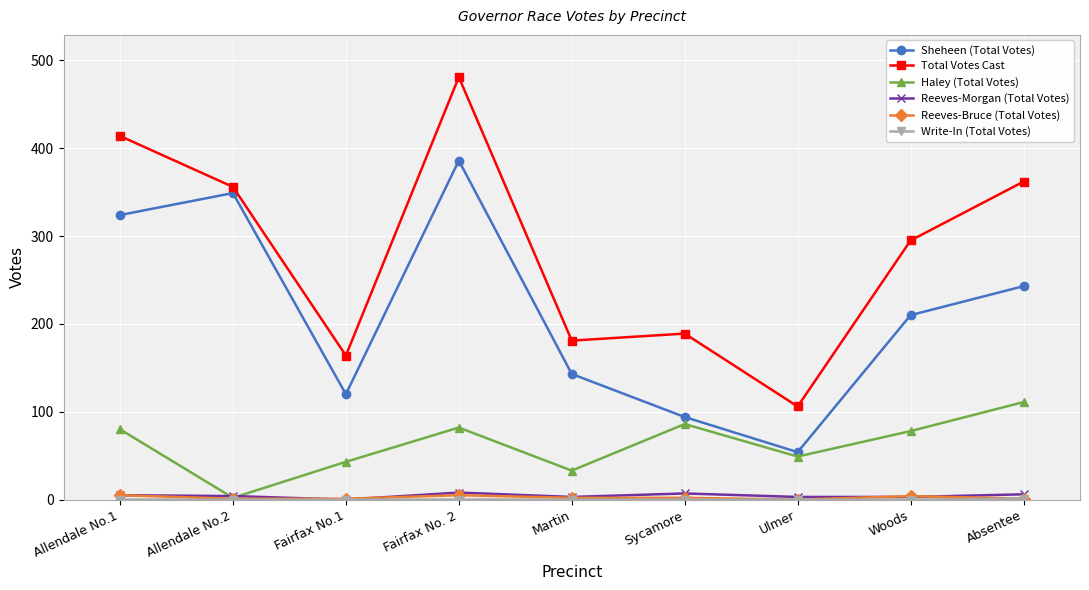

Where is the first local maximum for Haley (Total Votes)?

Fairfax No. 2